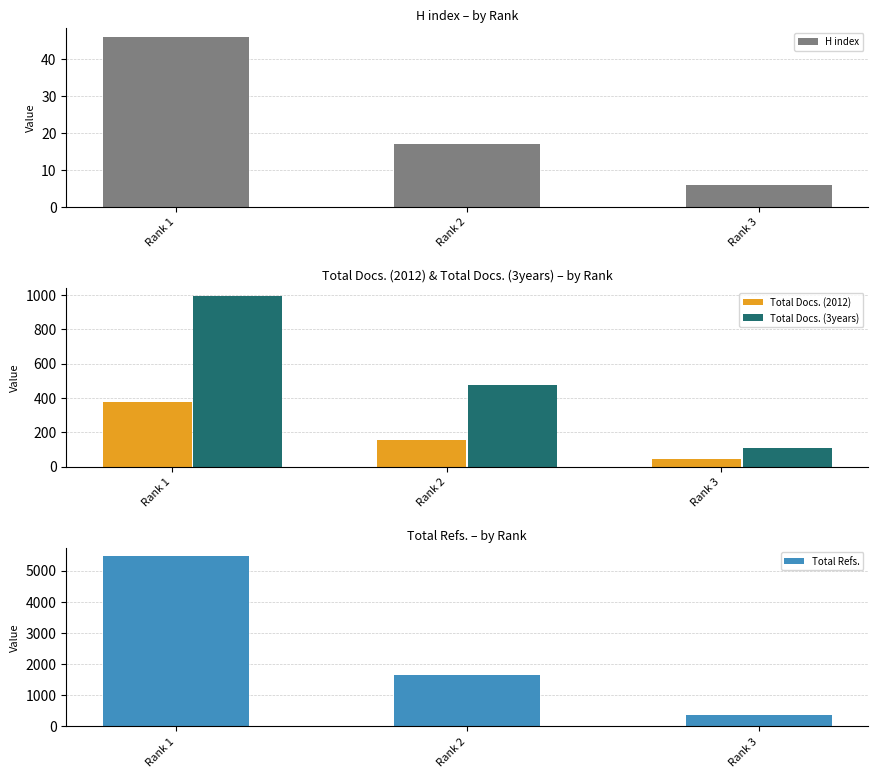

What is the lowest value of the Total Refs. series?

362